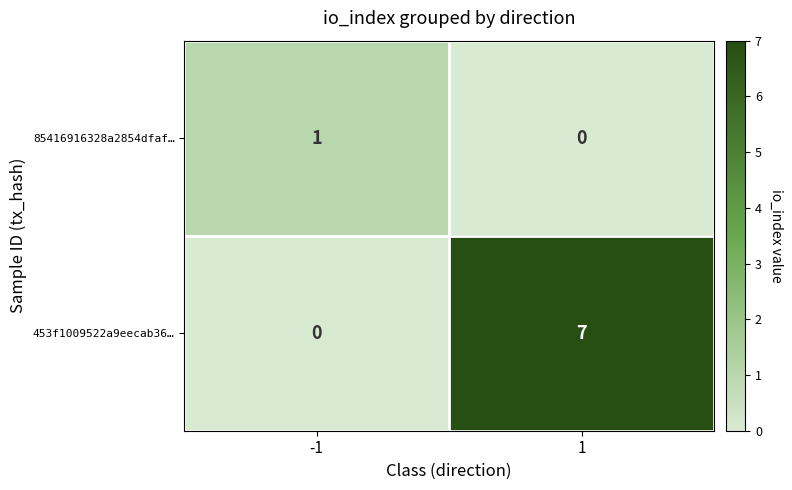

True or false: 453f1009522a9eecab36… has a value of 11 at 1.

False